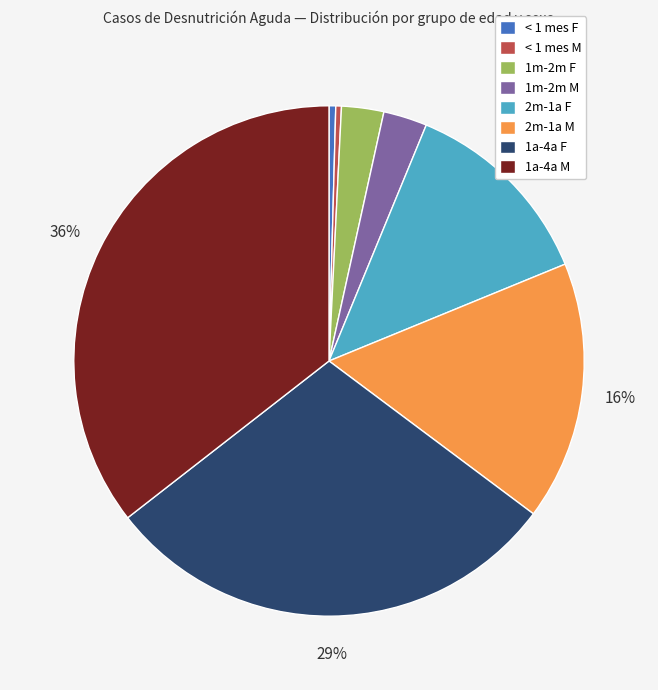

To the nearest percent, what is the average slice percentage?

12%